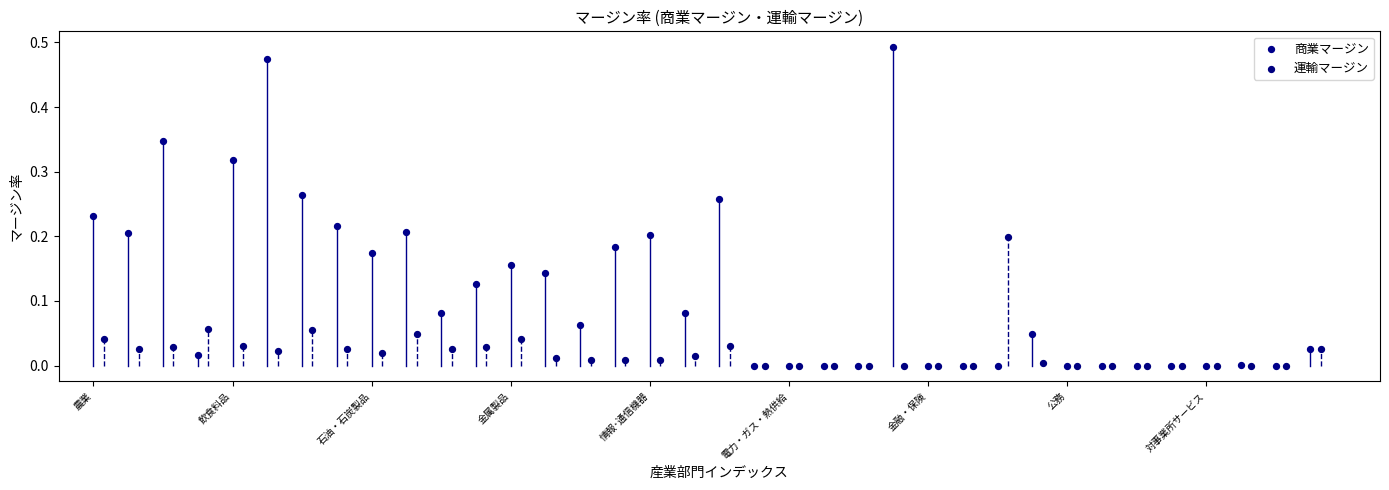

Which series contains the highest Y value?

商業マージン